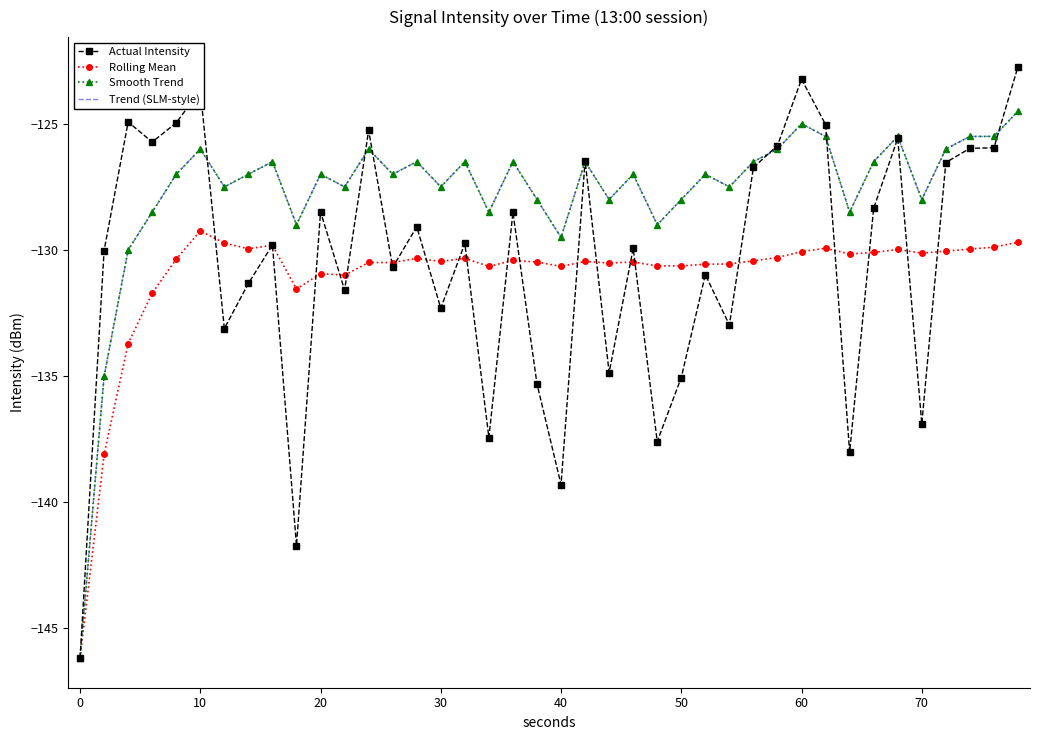

True or false: Actual Intensity and Smooth Trend intersect in this chart.

True